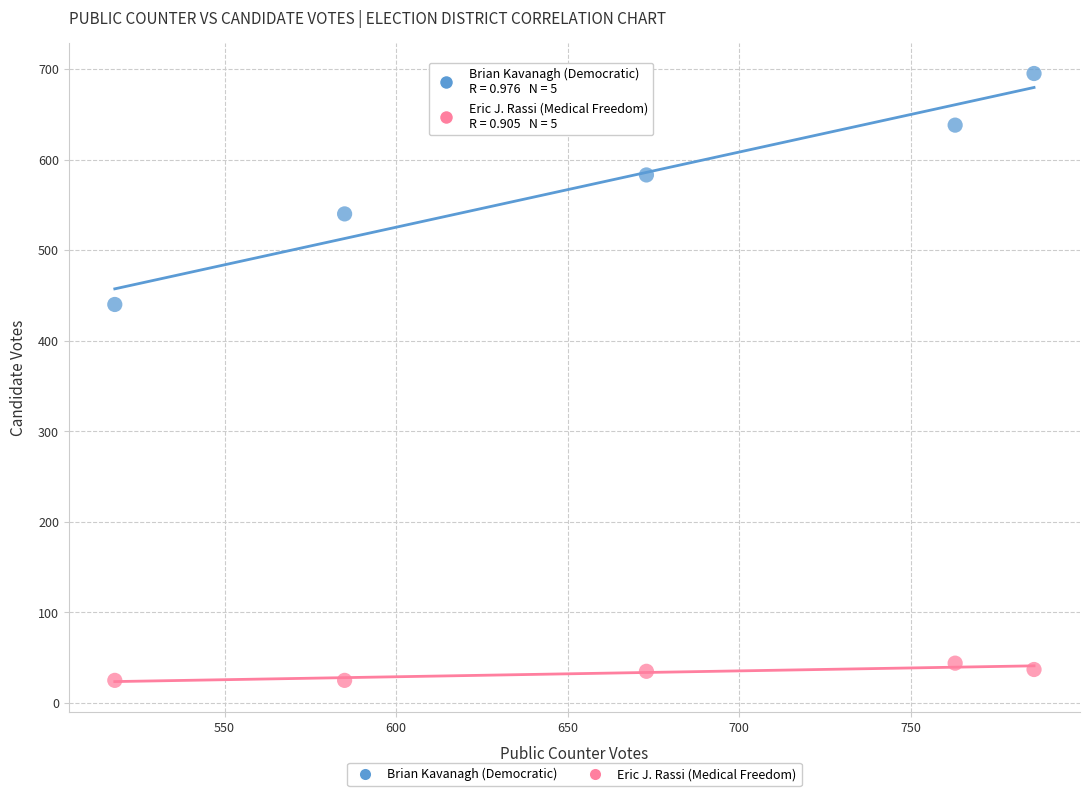

What are all the series names shown in the legend?

Brian Kavanagh (Democratic), Eric J. Rassi (Medical Freedom)